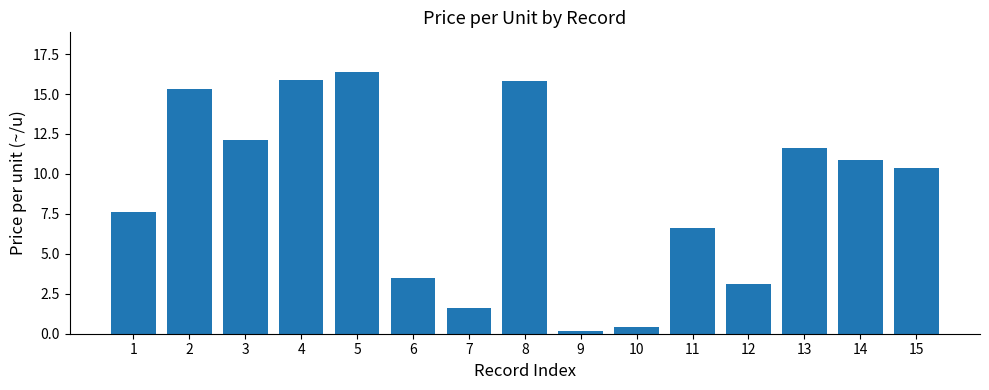

What is the greatest value displayed?

16.4